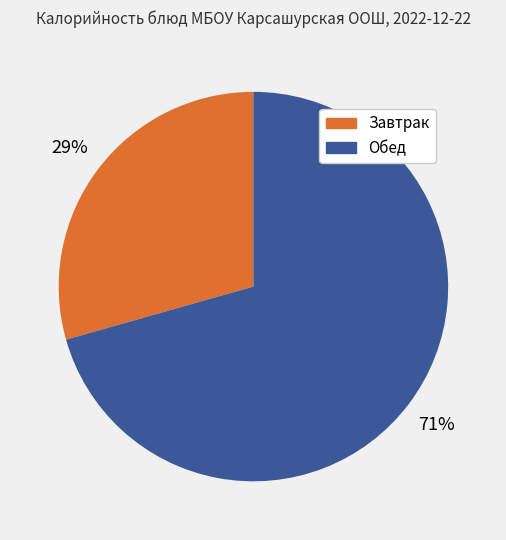

To the nearest percent, what is the average slice percentage?

50%